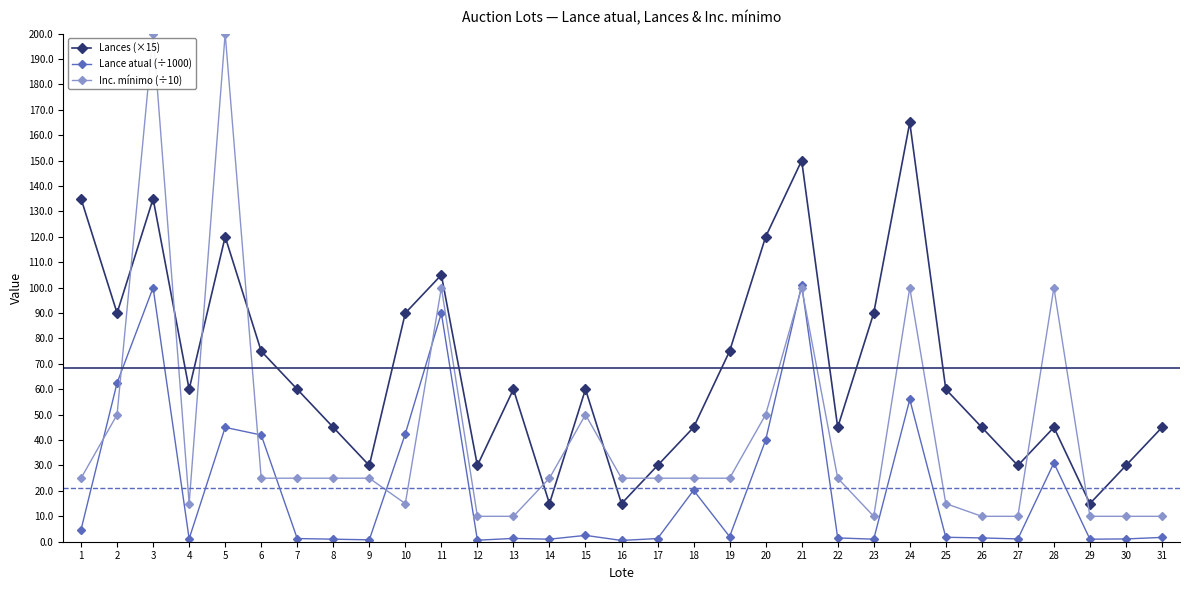

True or false: Lances (×15) has a value of 28.4 at 31.

False